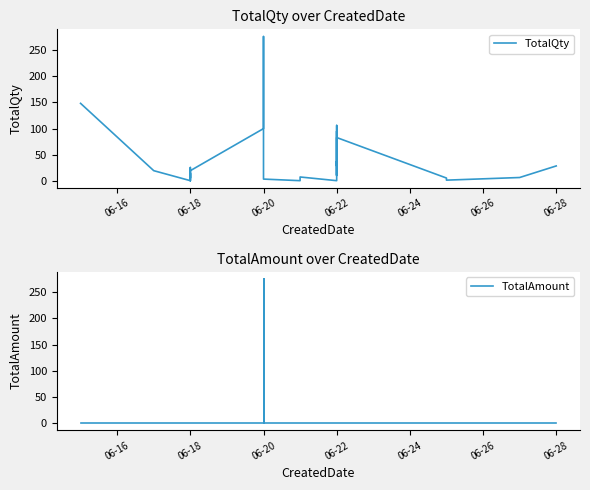

Which label corresponds to the smallest value in the chart?

06-16